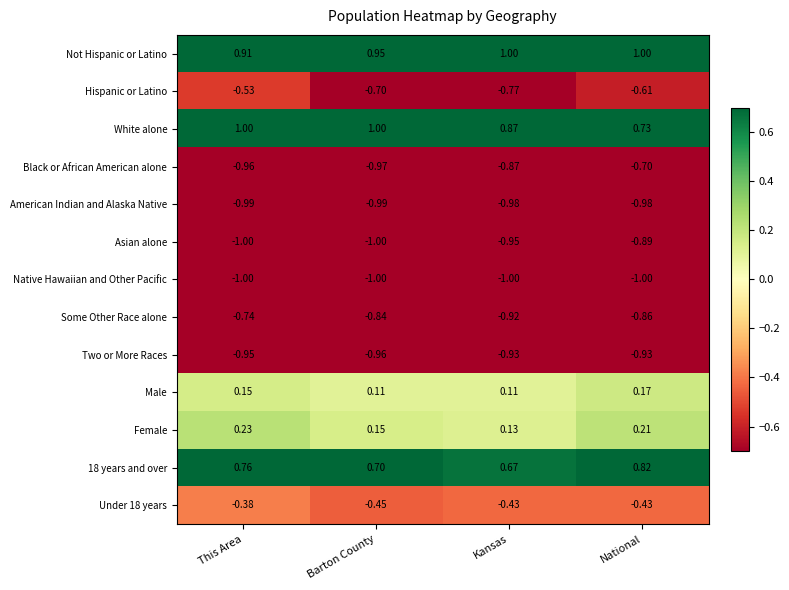

Which category has the lowest value in the Black or African American alone series?

Barton County